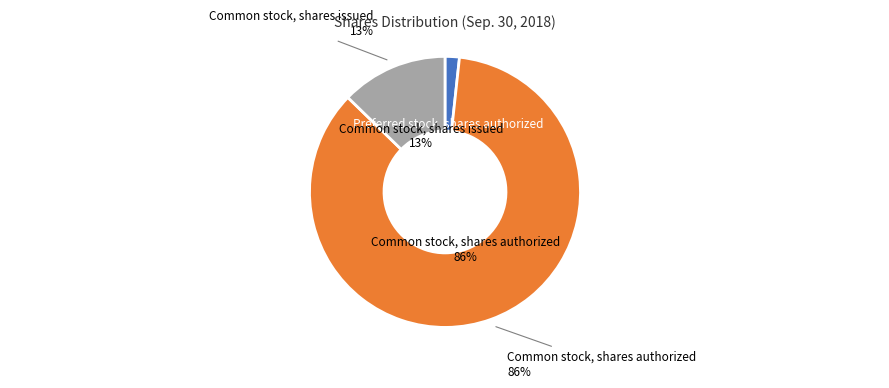

How many slices are in this pie chart?

3